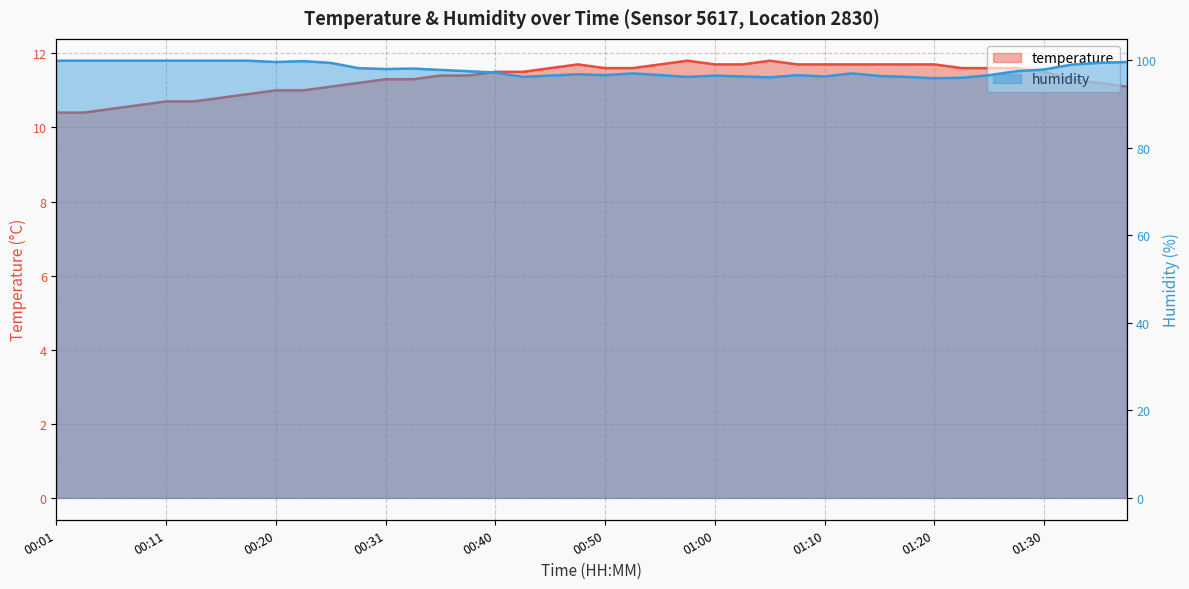

True or false: temperature and humidity intersect in this chart.

False